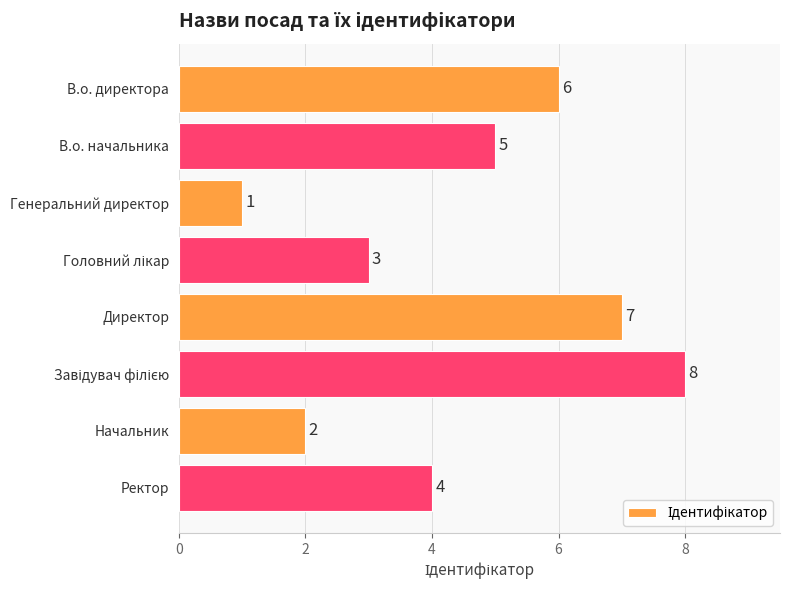

Does the chart contain stacked bars?

No